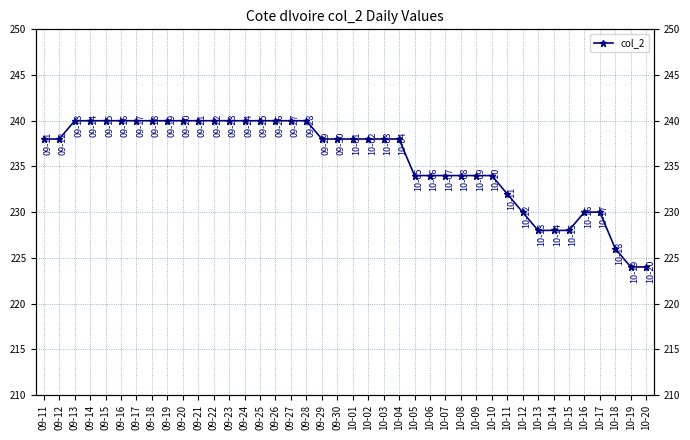

What is the value of the 4th point from the left?

240